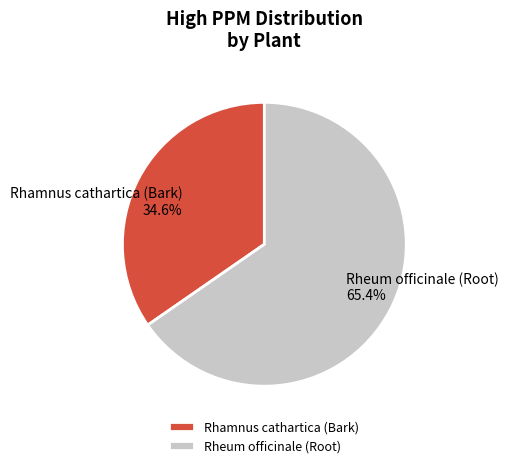

Does Rhamnus cathartica (Bark) account for over 50% of the chart?

No